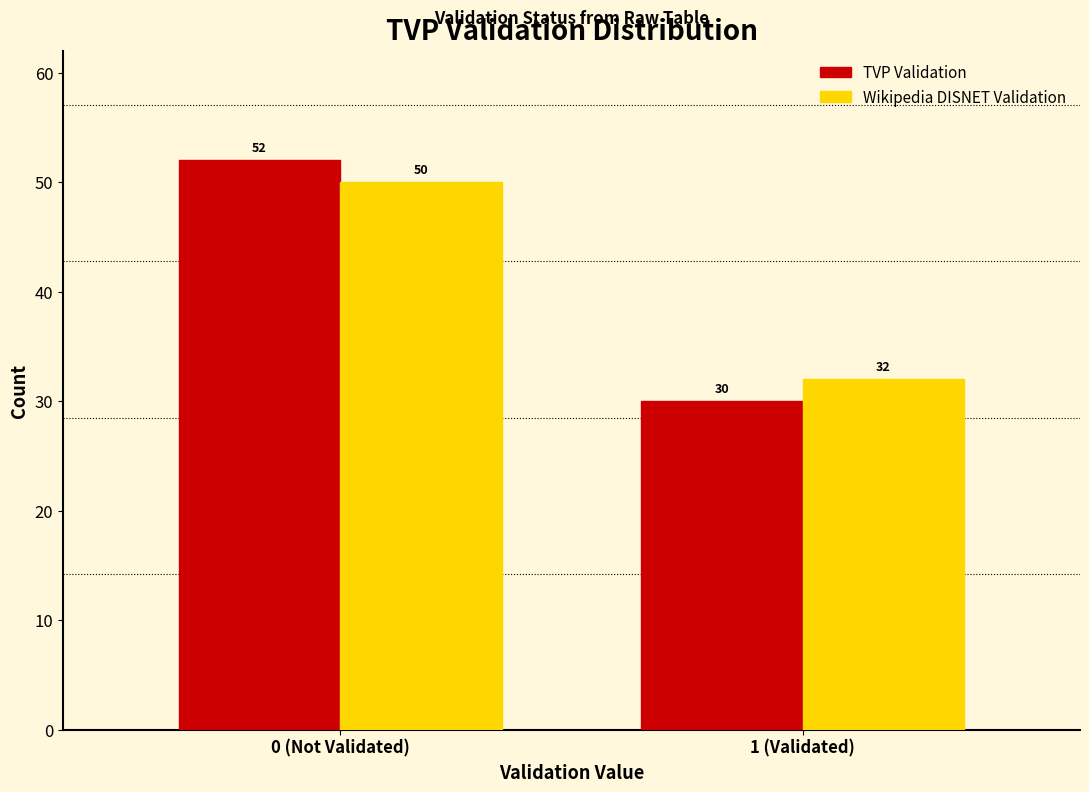

Reading left to right, extract all data points from this chart.

TVP Validation: 52	30
Wikipedia DISNET Validation: 50	32